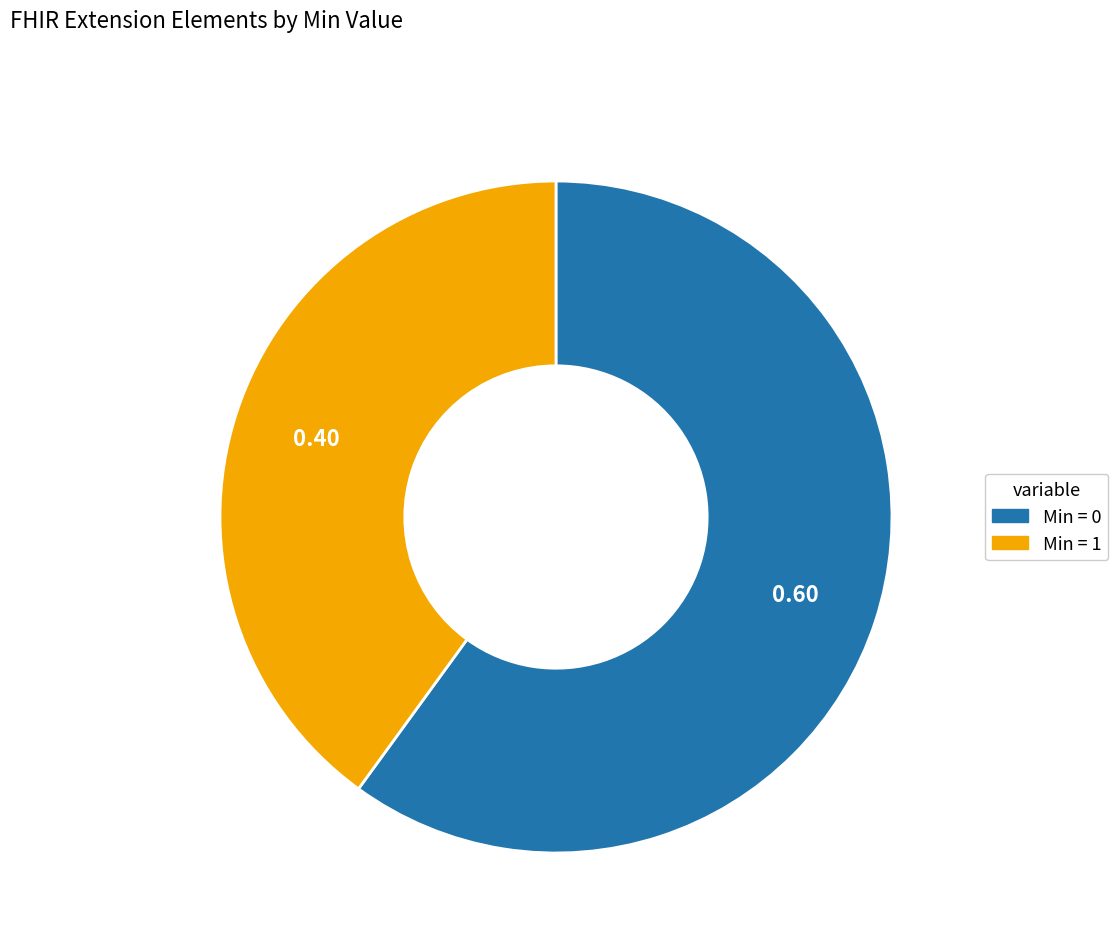

Is there any slice that represents more than half of the pie?

Yes